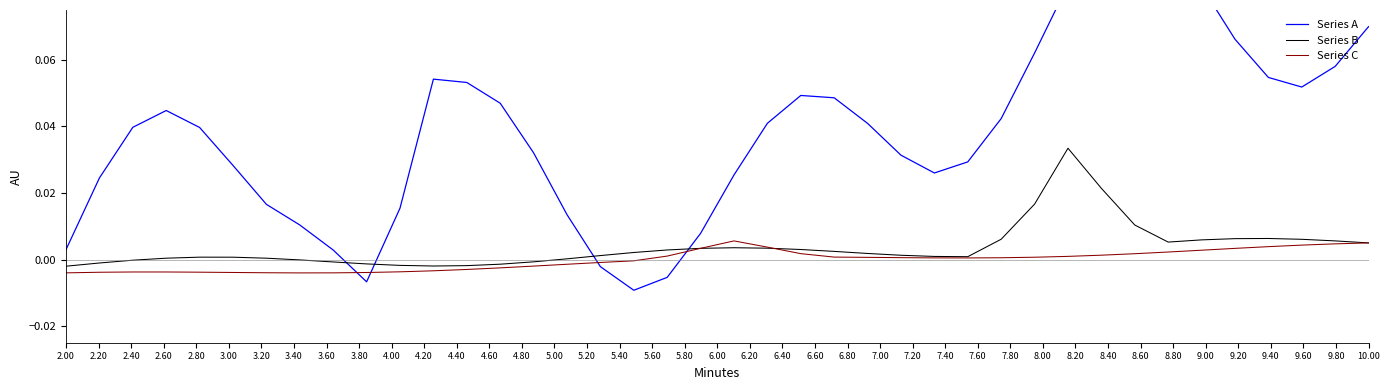

Is the value of Series C at 9.00 greater than the value of Series A at 8.60?

No